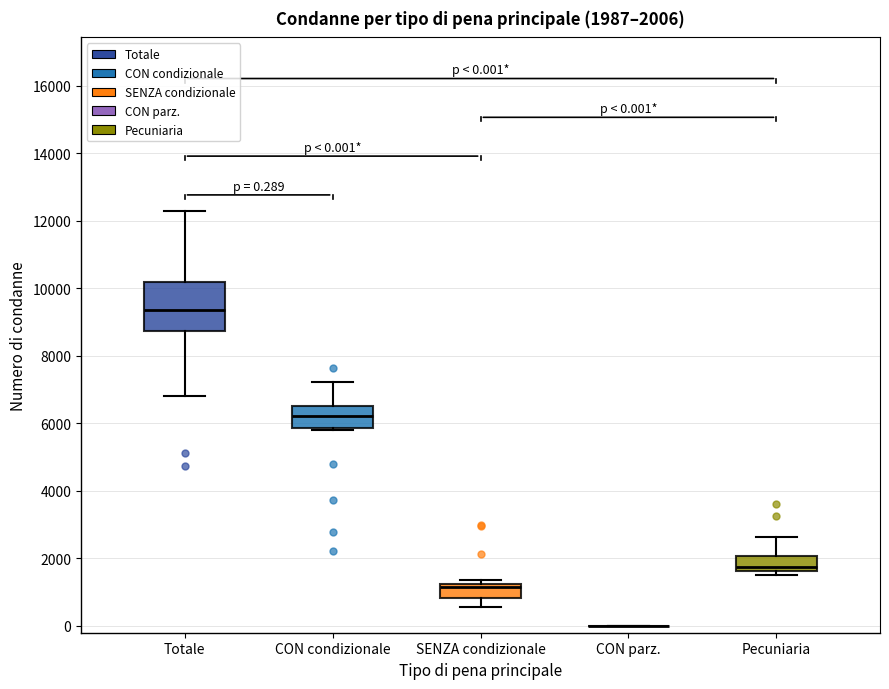

Which box is the tallest, from its lower edge to its upper edge?

Totale